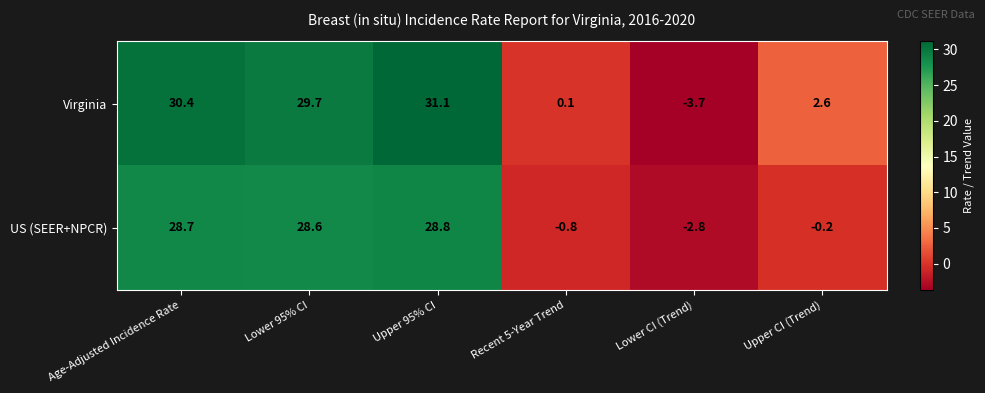

How many values in the US (SEER+NPCR) series exceed 28?

3